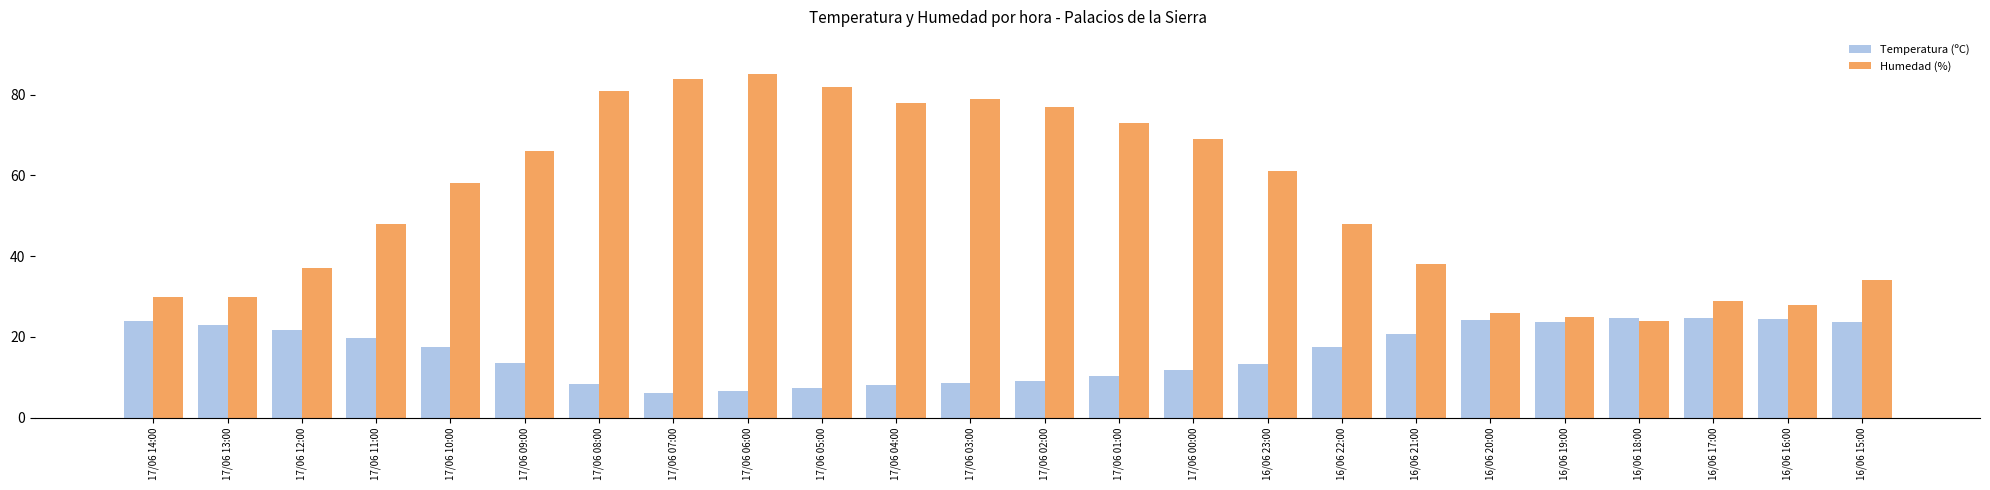

What is the average value of the Temperatura (ºC) series?

16.3